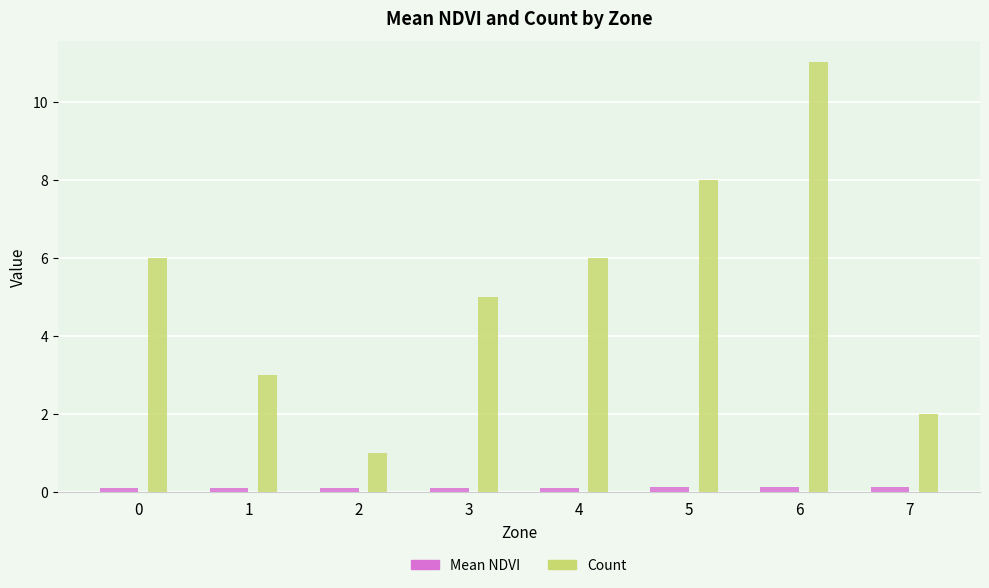

Which series has the largest range (max minus min)?

Count